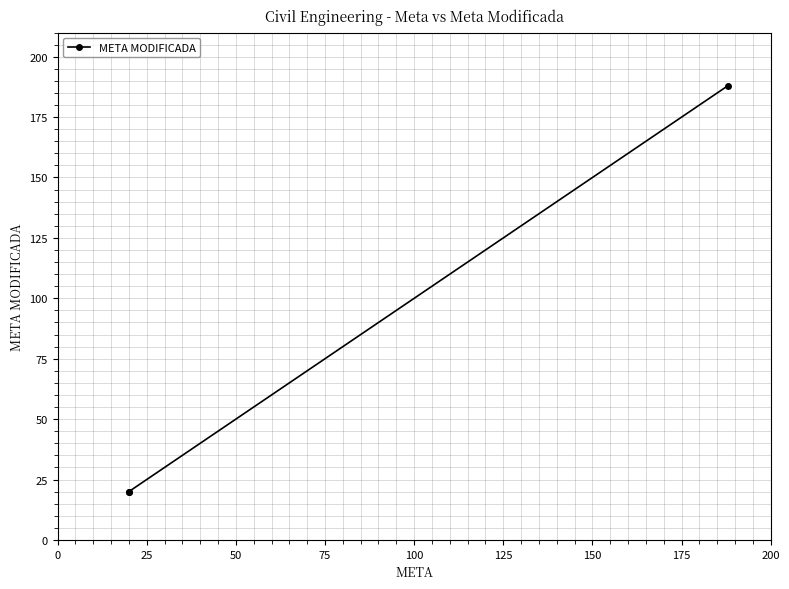

What is the greatest value displayed?

188